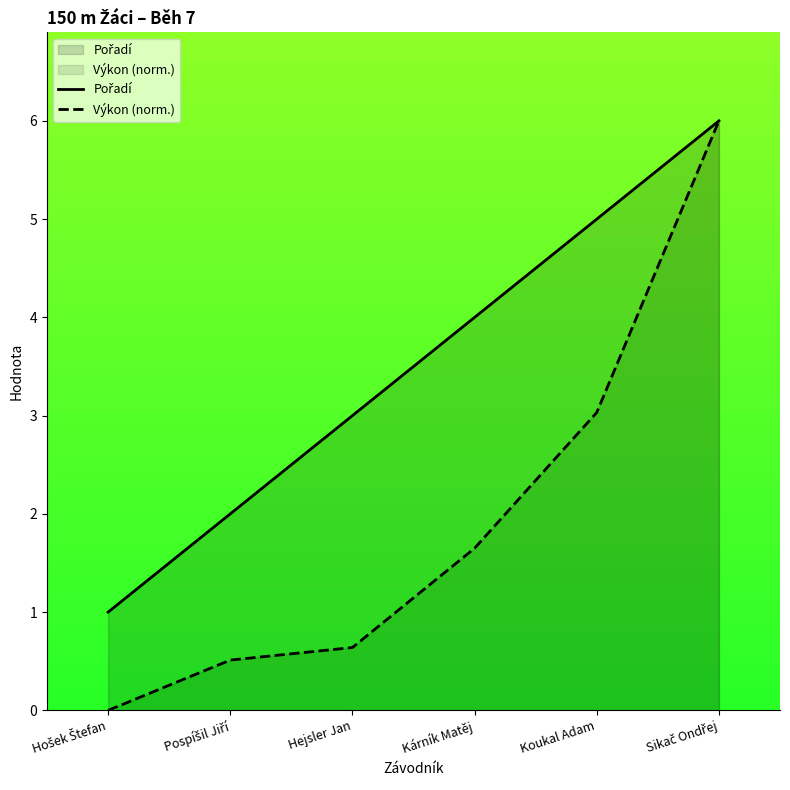

How many values in Výkon (norm.) are above zero?

5